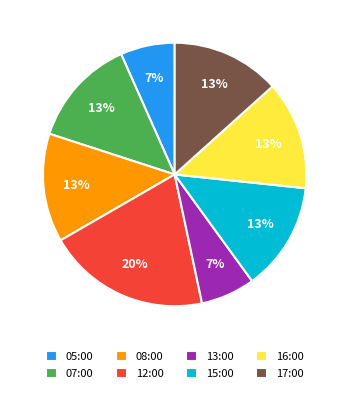

Is the sum of 07:00 and 17:00 greater than half?

No